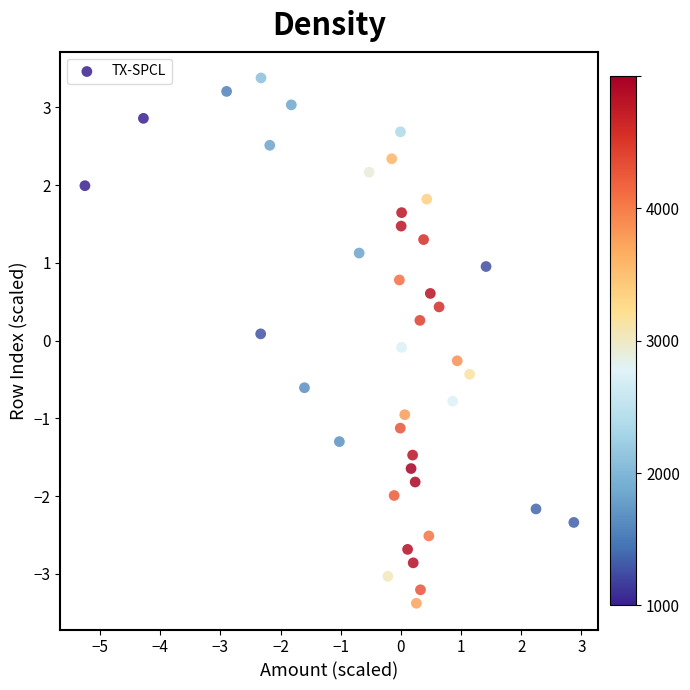

What is the range of Y values (max minus min)?

6.8